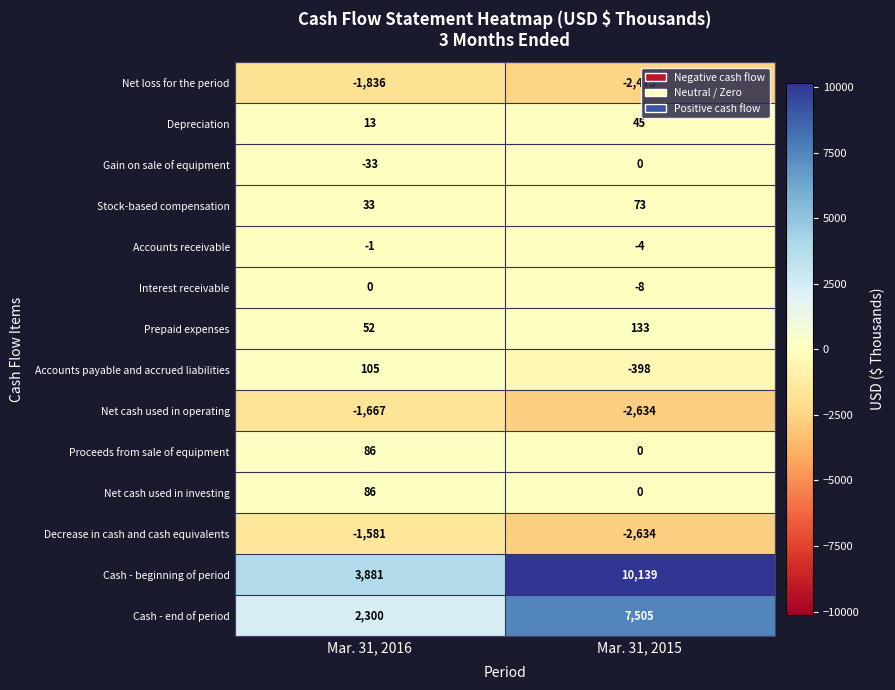

What is the total value across all series at Mar. 31, 2016?

1438